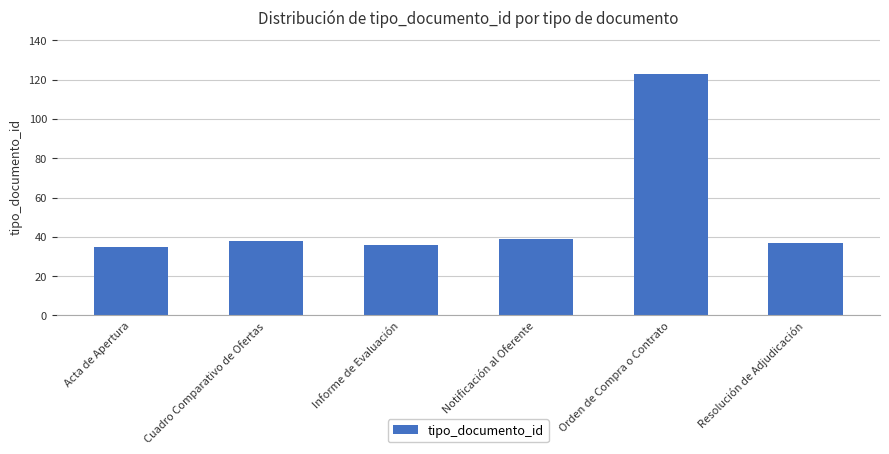

Approximately how many times larger is the value at Acta de Apertura compared to Orden de Compra o Contrato?

0.3